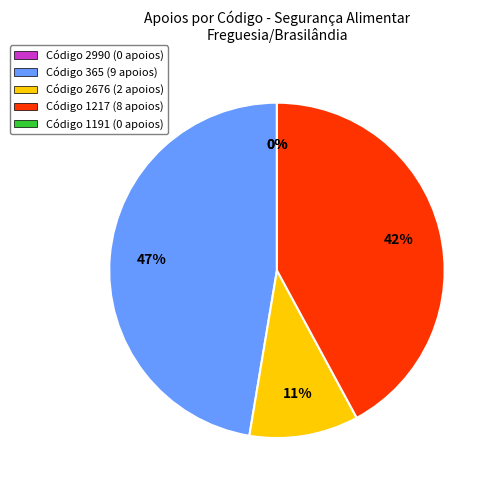

How many segments does this pie chart have?

5